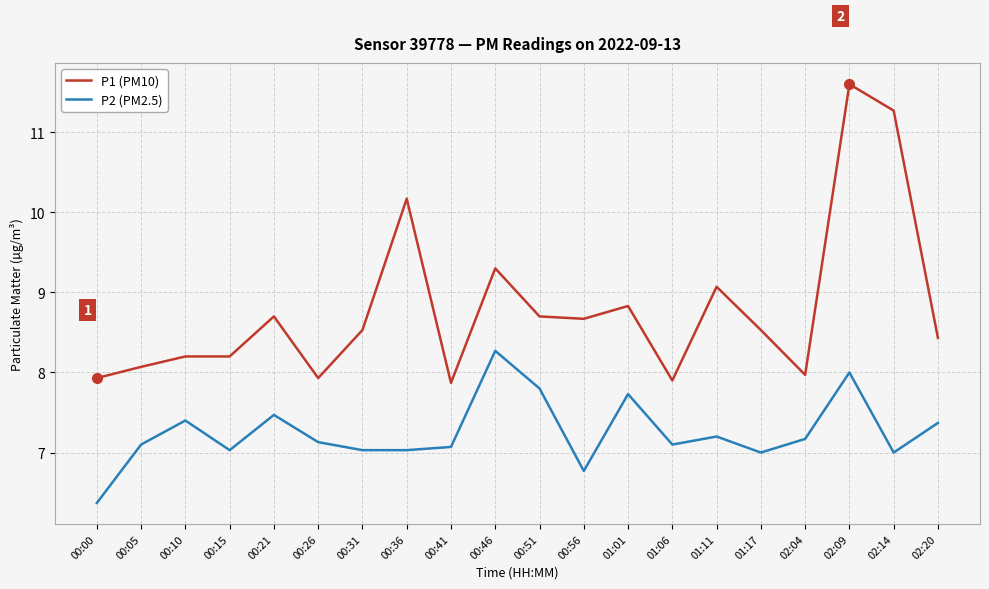

True or false: P2 (PM2.5) and P1 (PM10) intersect in this chart.

False